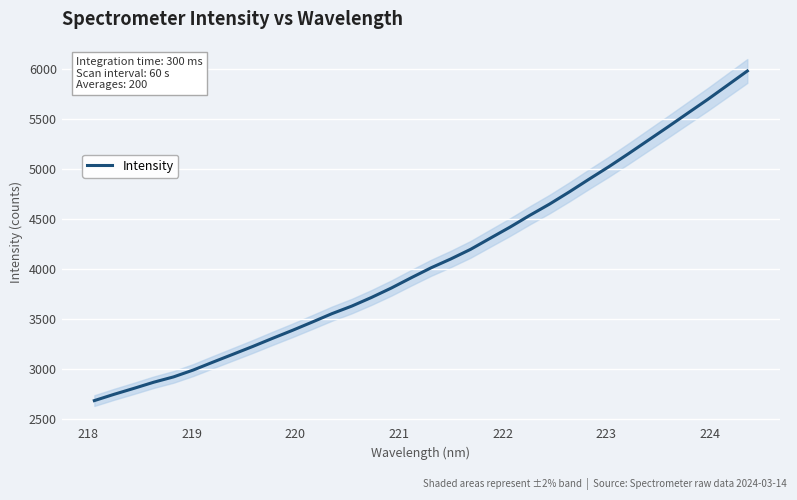

What is the maximum value for Intensity?

5977.8